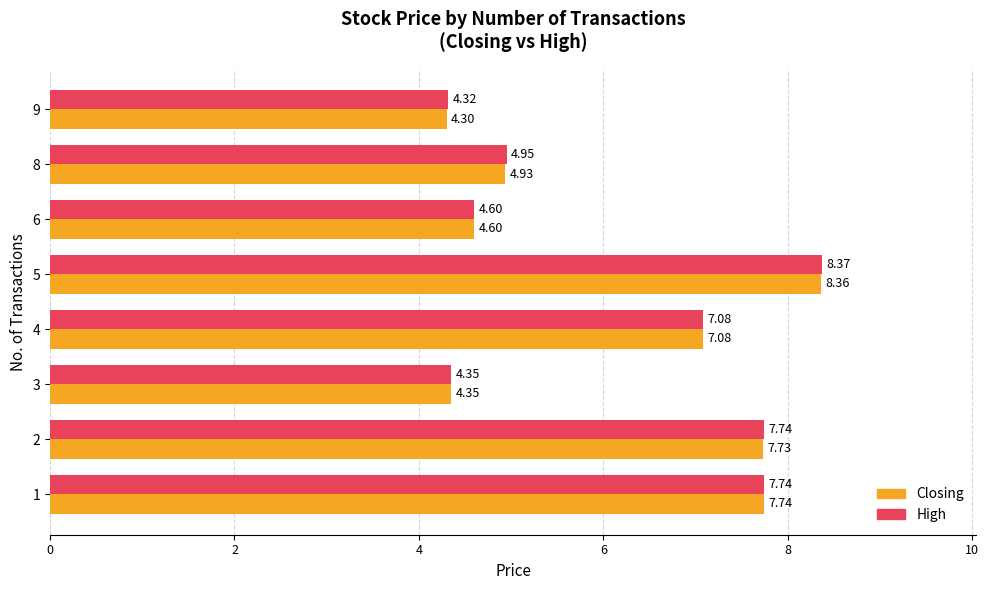

Which series has the largest range (max minus min)?

Closing